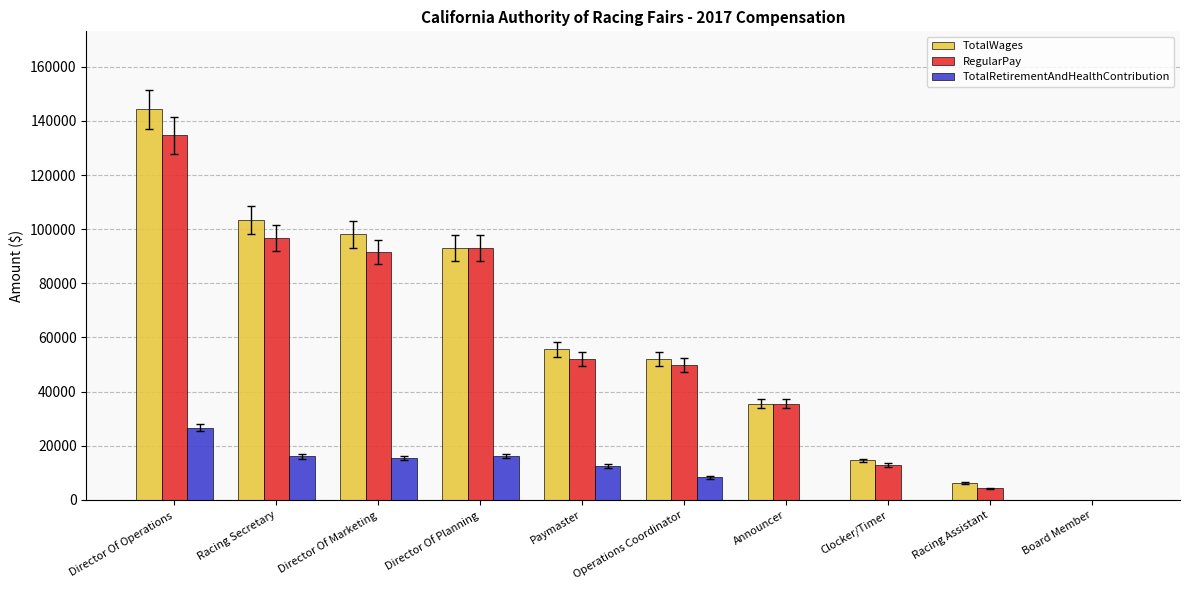

What is the spread (max minus min) of values at Director Of Operations?

117532